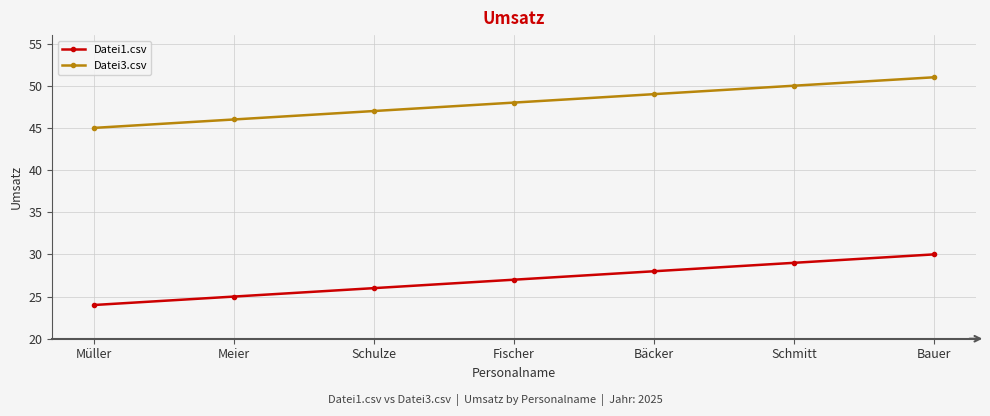

Is this an area chart (filled region under the line)?

No